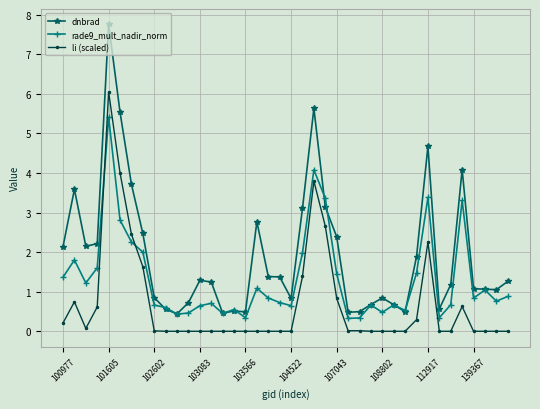

What is the difference between the maximum and minimum values in the dnbrad series?

7.3